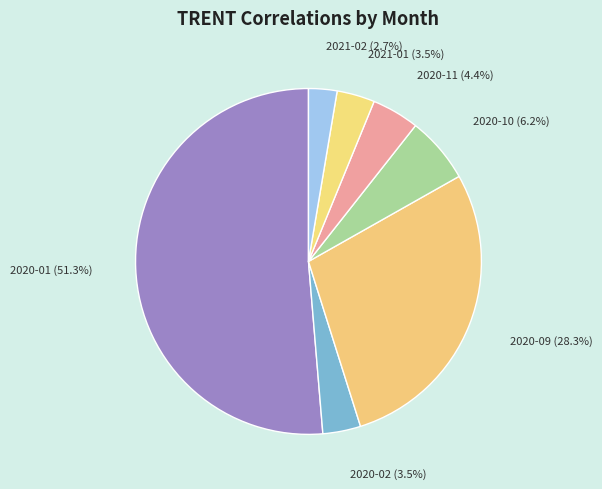

The 2020-01 slice represents 43% of the pie. True or false?

False